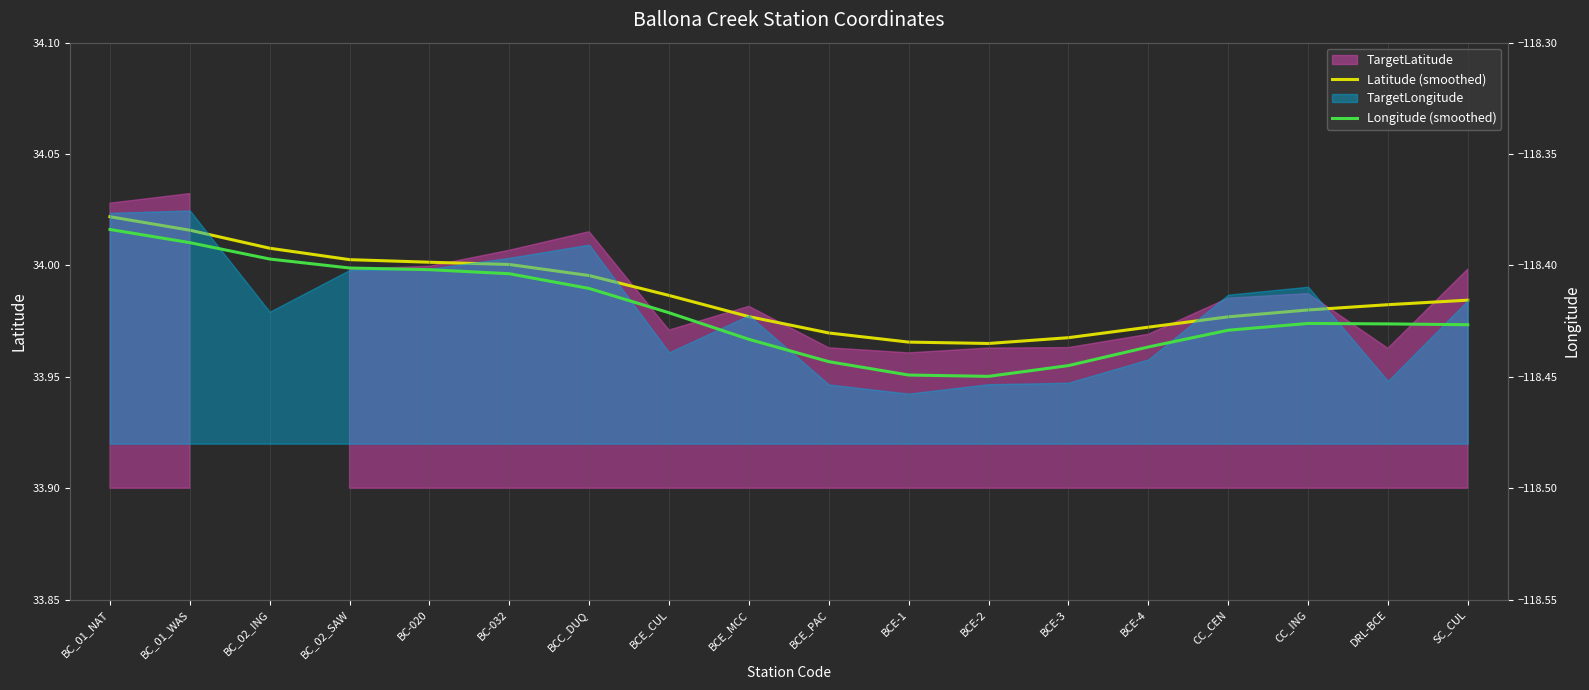

True or false: Latitude (smoothed) has more than 2 interior local peaks.

False